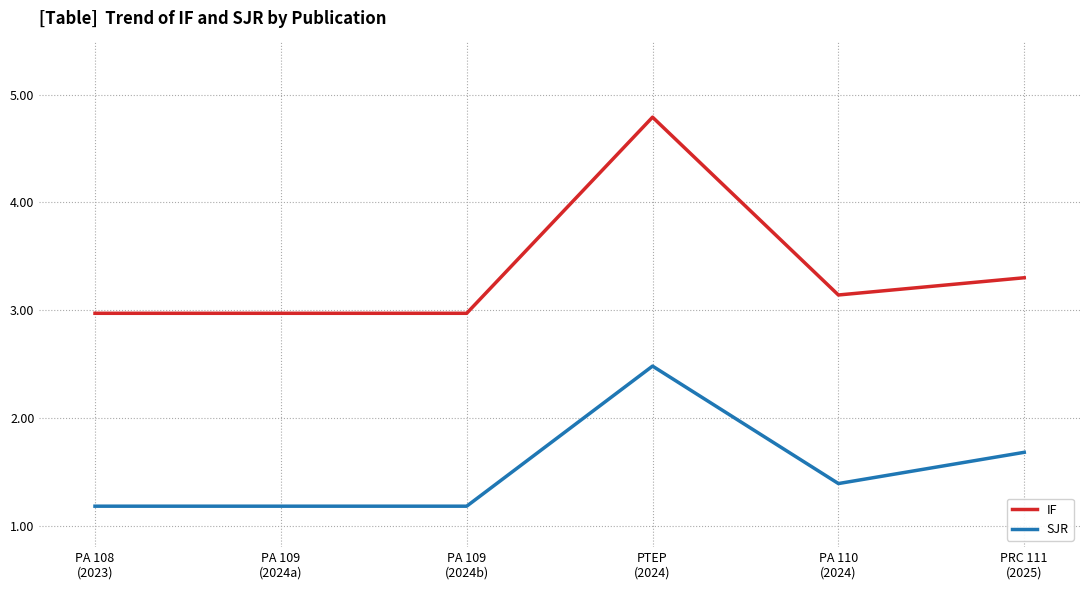

Reading left to right, transcribe all the data shown in this chart.

IF: PA 108
(2023)=3.0	PA 109
(2024a)=3.0	PA 109
(2024b)=3.0	PTEP
(2024)=4.8	PA 110
(2024)=3.1	PRC 111
(2025)=3.3
SJR: PA 108
(2023)=1.2	PA 109
(2024a)=1.2	PA 109
(2024b)=1.2	PTEP
(2024)=2.5	PA 110
(2024)=1.4	PRC 111
(2025)=1.7